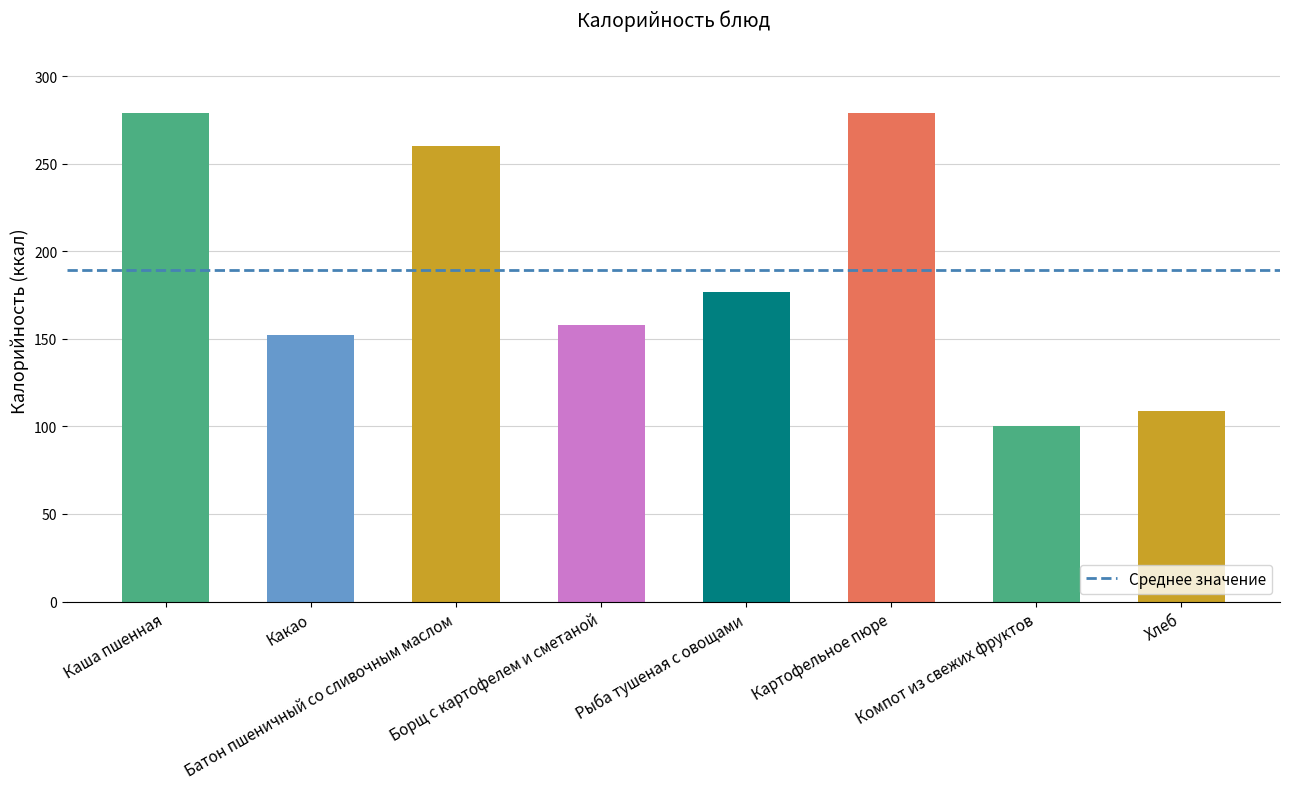

What is the smallest value displayed?

100